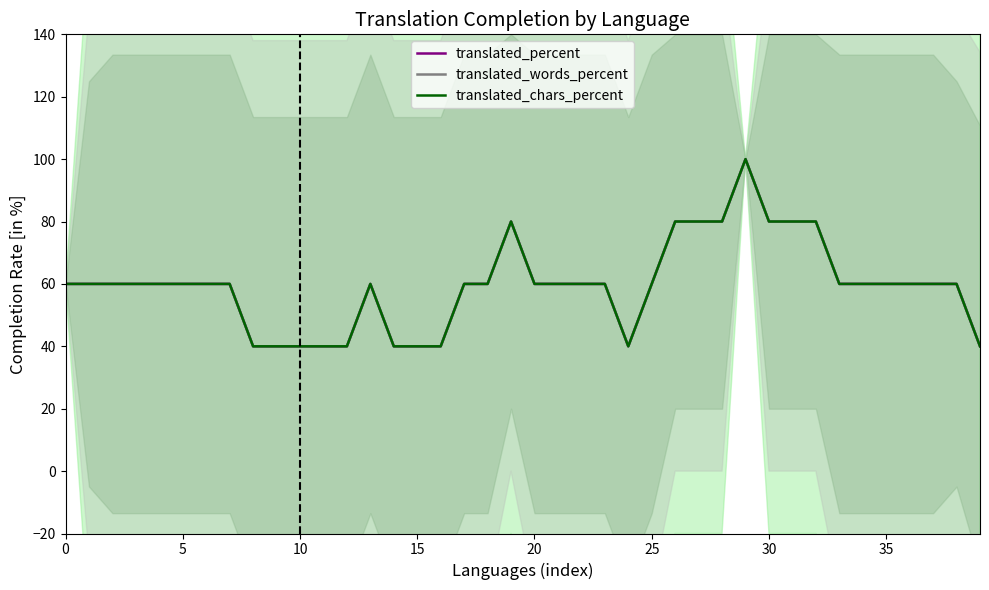

What is the value of the translated_words_percent point at the 26th from the left?

60